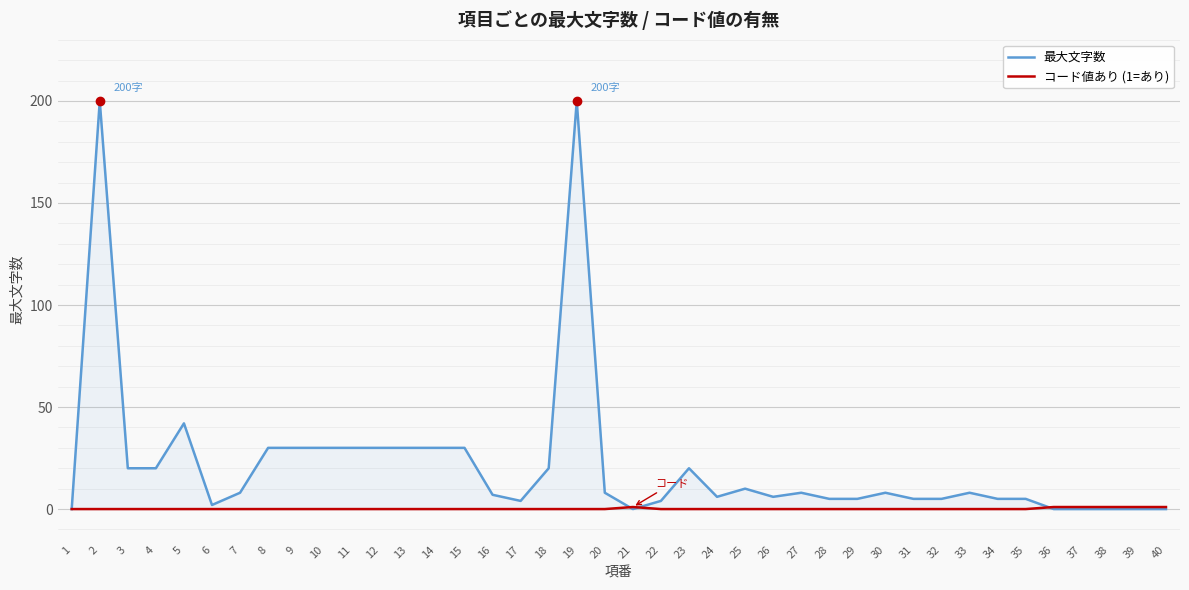

Rank the series at 25 from highest to lowest value.

最大文字数, コード値あり (1=あり)